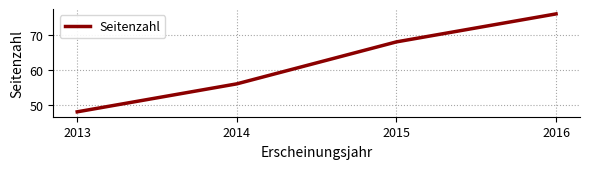

How many lines are shown in the chart?

1